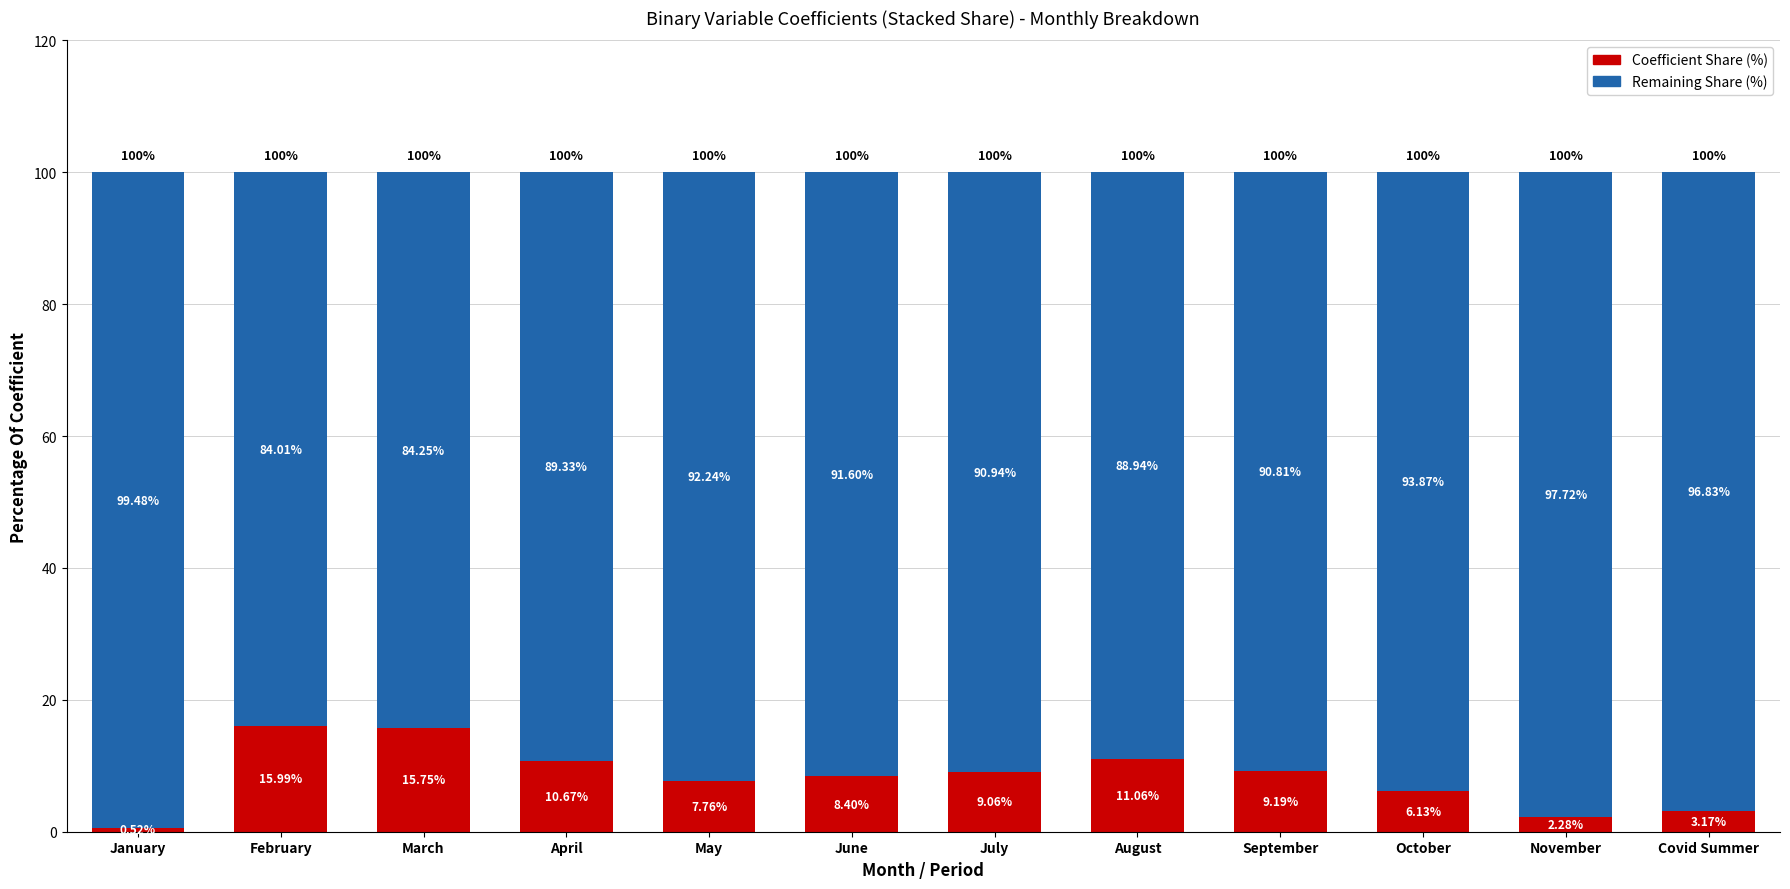

Rank the categories by Coefficient Share (%) value from highest to lowest.

February, March, August, April, September, July, June, May, October, Covid Summer, November, January